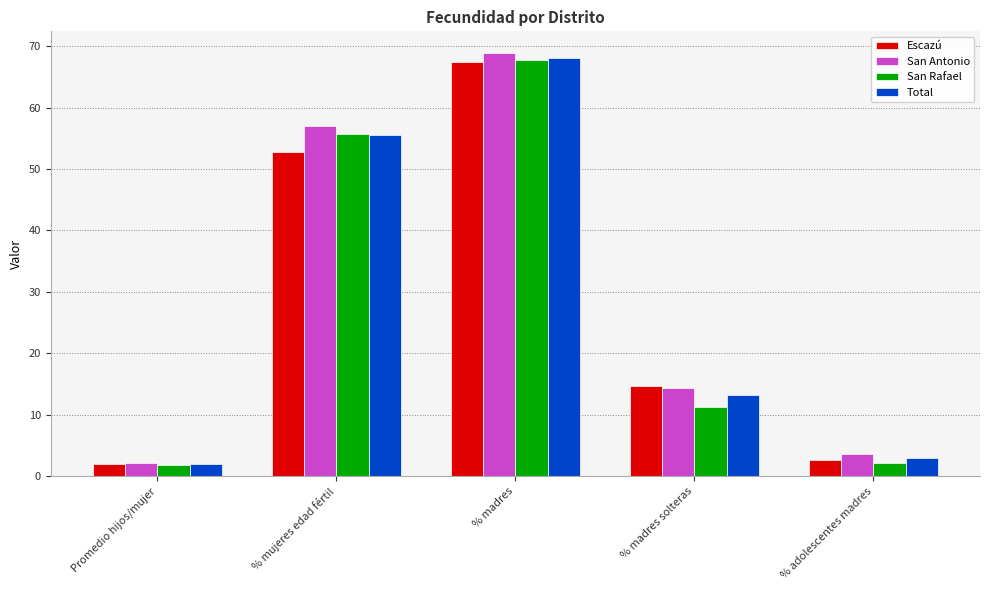

What is the value of the San Rafael bar at the 4th from the left?

11.3